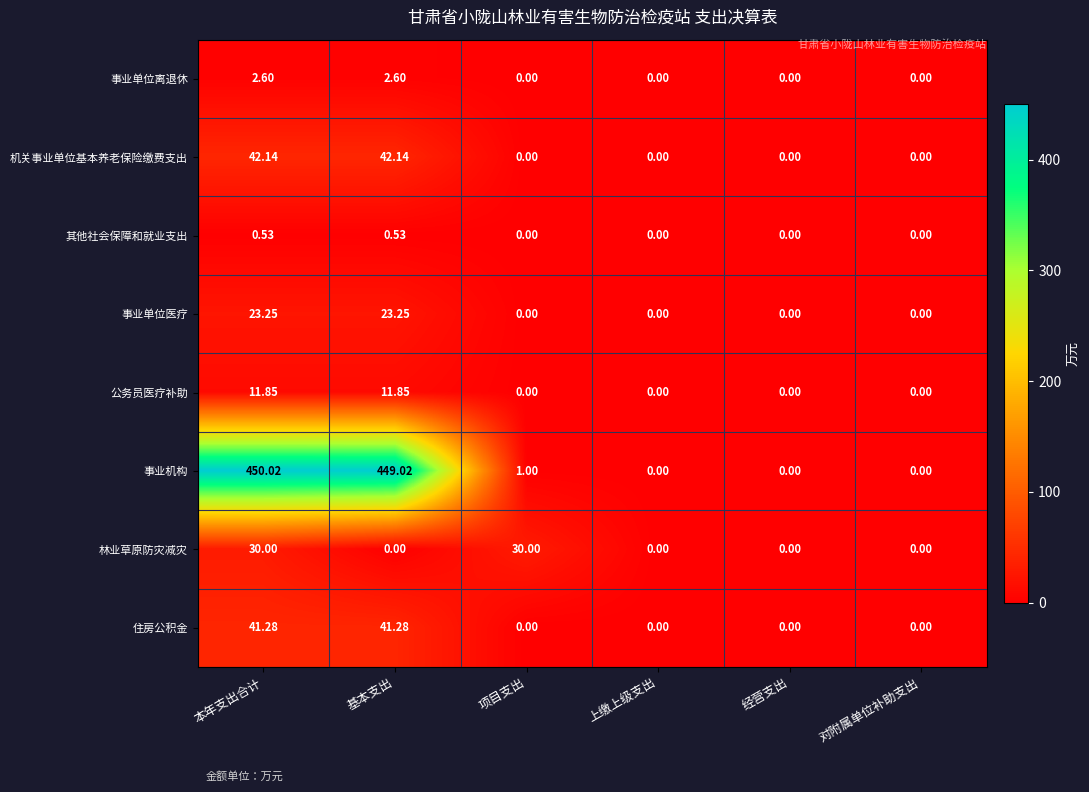

At which category is the sum across all series the highest?

本年支出合计